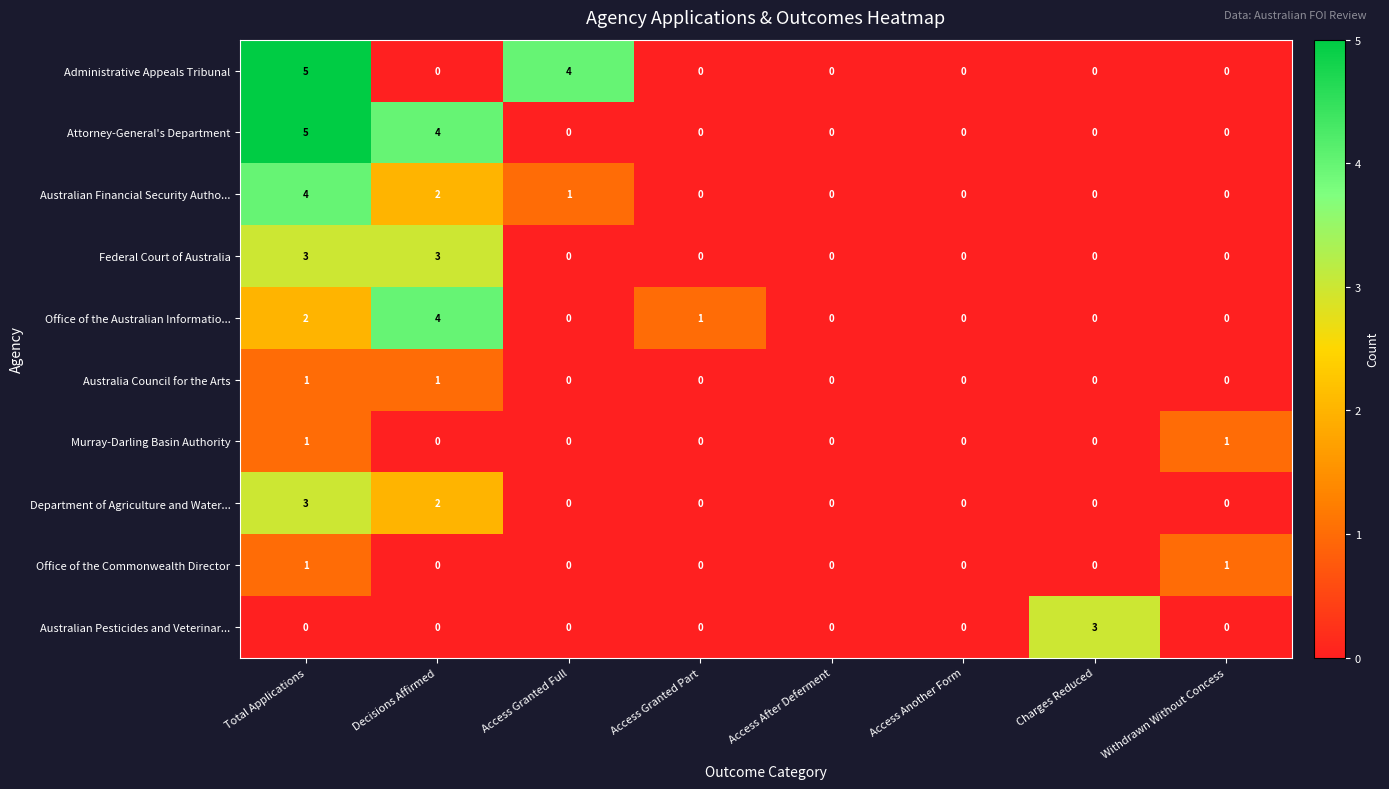

Which series changed the most between Access Granted Part and Access After Deferment?

Office of the Australian Informatio...